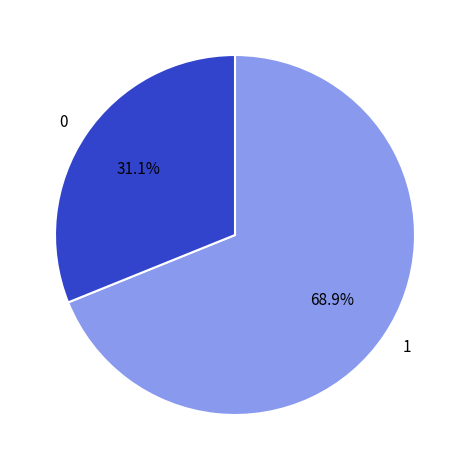

What percentage do 1 and 0 together represent?

100.0%